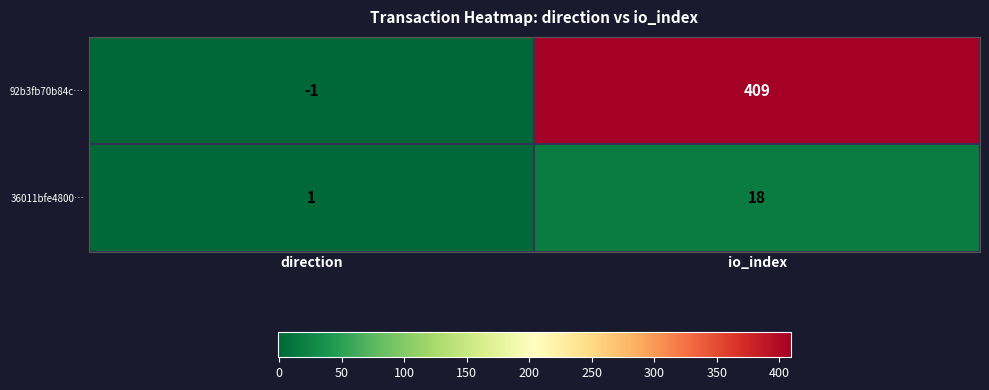

What is the greatest value displayed?

409